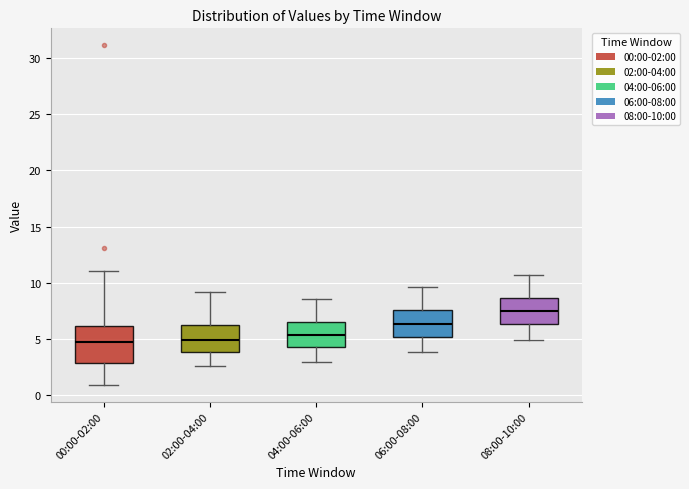

Which box is the tallest, from its lower edge to its upper edge?

00:00-02:00